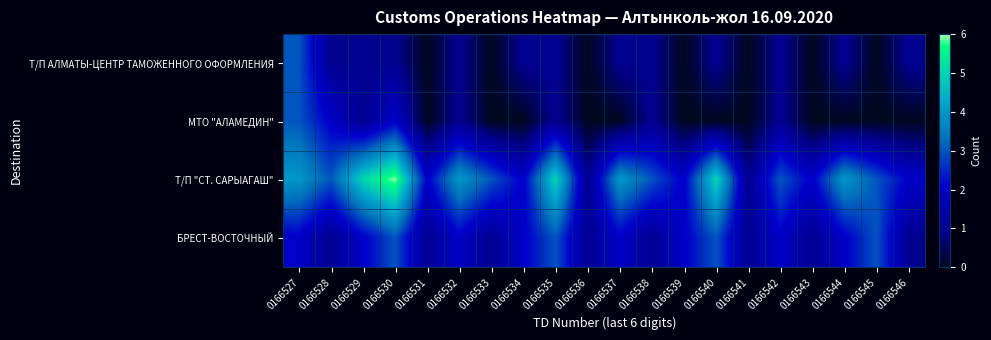

Between 0166531 and 0166544, which series saw the biggest shift?

Т/П "СТ. САРЫАГАШ"